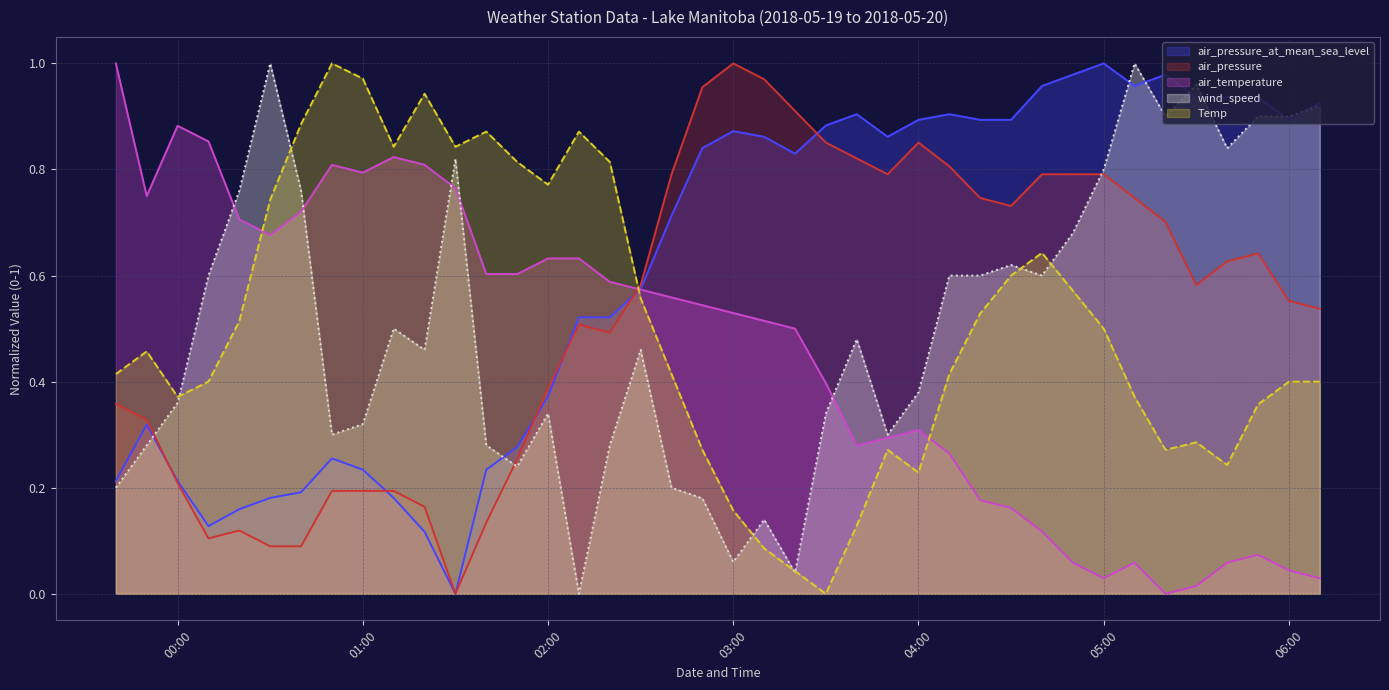

What is the spread (max minus min) of values at 2018-05-20 01:20?

0.8